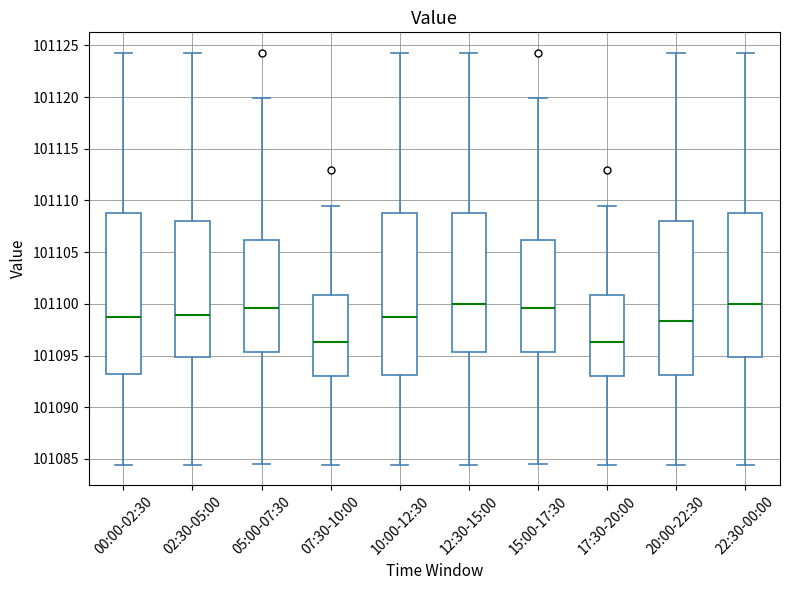

Reading left to right, read every box against the y-axis: the position of its median line, the range the box covers, and the ends of its whiskers. The values are not printed on the chart, so give them approximately, as read against the axis.

00:00-02:30: median 101099.0, box 101093.0 to 101109.0, whiskers 101084.5 to 101124.5
02:30-05:00: median 101099.0, box 101095.0 to 101108.0, whiskers 101084.5 to 101124.5
05:00-07:30: median 101099.5, box 101095.5 to 101106.0, whiskers 101084.5 to 101120.0
07:30-10:00: median 101096.5, box 101093.0 to 101101.0, whiskers 101084.5 to 101109.5
10:00-12:30: median 101099.0, box 101093.0 to 101109.0, whiskers 101084.5 to 101124.5
12:30-15:00: median 101100.0, box 101095.5 to 101109.0, whiskers 101084.5 to 101124.5
15:00-17:30: median 101099.5, box 101095.5 to 101106.0, whiskers 101084.5 to 101120.0
17:30-20:00: median 101096.5, box 101093.0 to 101101.0, whiskers 101084.5 to 101109.5
20:00-22:30: median 101098.5, box 101093.0 to 101108.0, whiskers 101084.5 to 101124.5
22:30-00:00: median 101100.0, box 101095.0 to 101109.0, whiskers 101084.5 to 101124.5